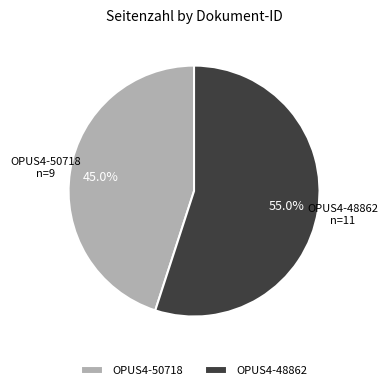

What percentage is the OPUS4-50718 slice, to the nearest percent?

45%